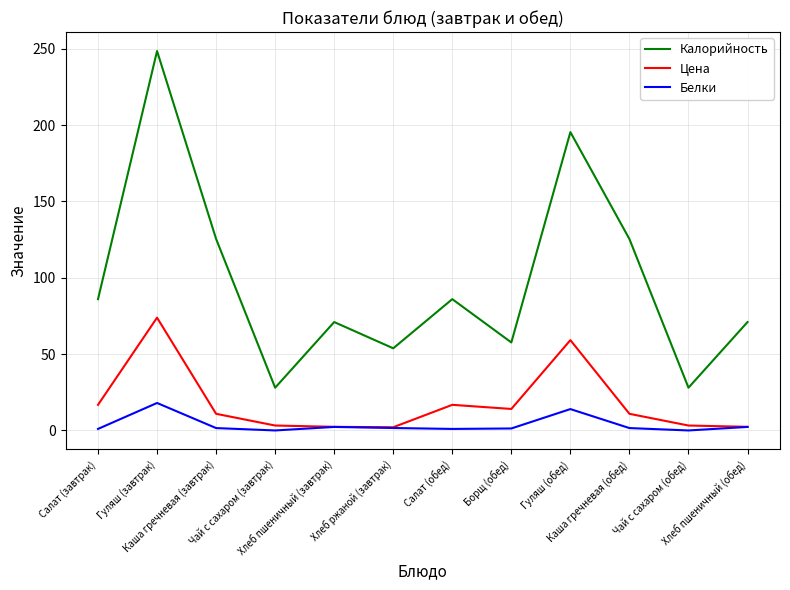

What position from the left is Хлеб пшеничный (обед)?

12